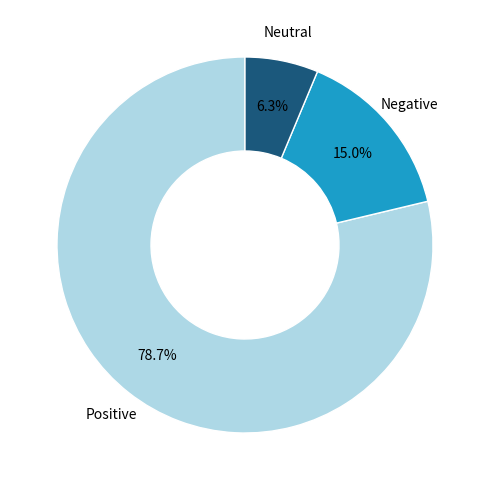

Does any single category account for the majority?

Yes